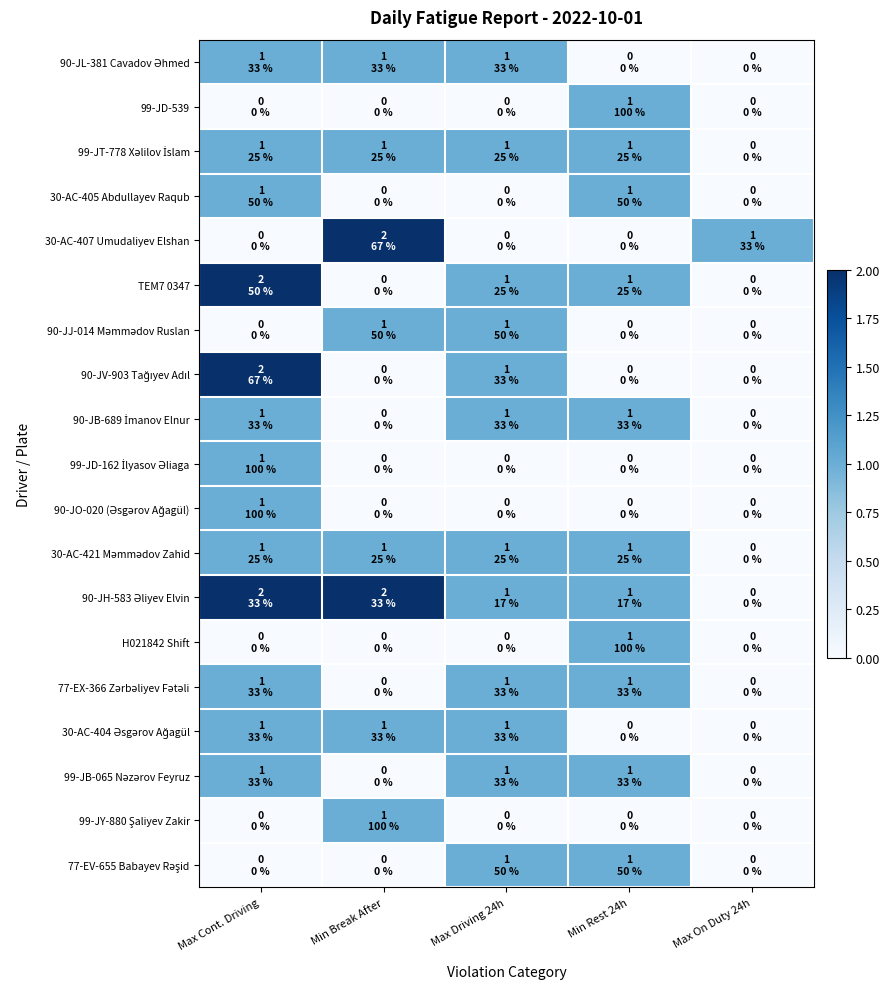

At how many categories does at least one series exceed 0?

5